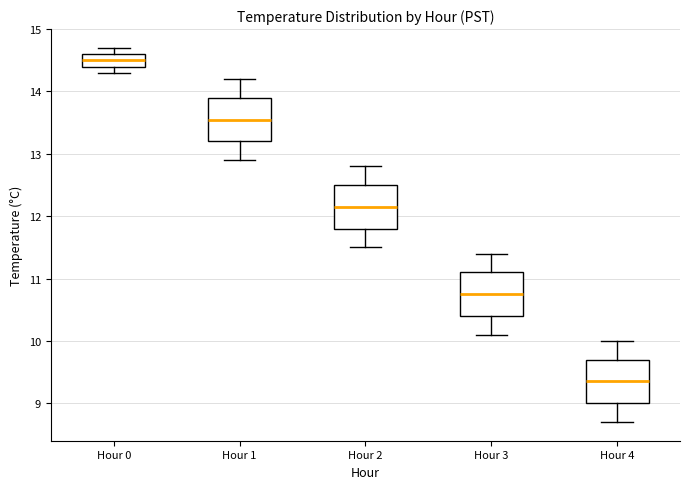

Where is the lower edge of the box for Hour 1 on the y-axis? The values are not printed on the chart, so give them approximately, as read against the axis.

13.2